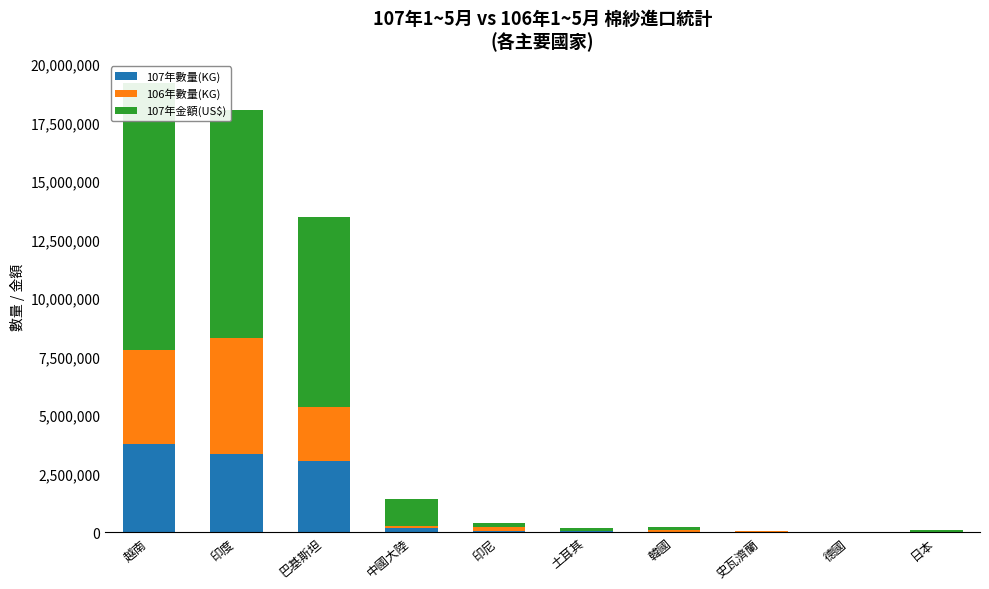

Reading left to right, transcribe all the data shown in this chart.

107年數量(KG): 3783522	3321143	3033962	167590	51507	24284	21059	19363	1655	1641
106年數量(KG): 3990736	4964522	2298711	93699	185120	7661	52105	9220	1587	3548
107年金額(US$): 11406200	9735400	8153400	1165500	146300	131700	123600	9800	13300	76000